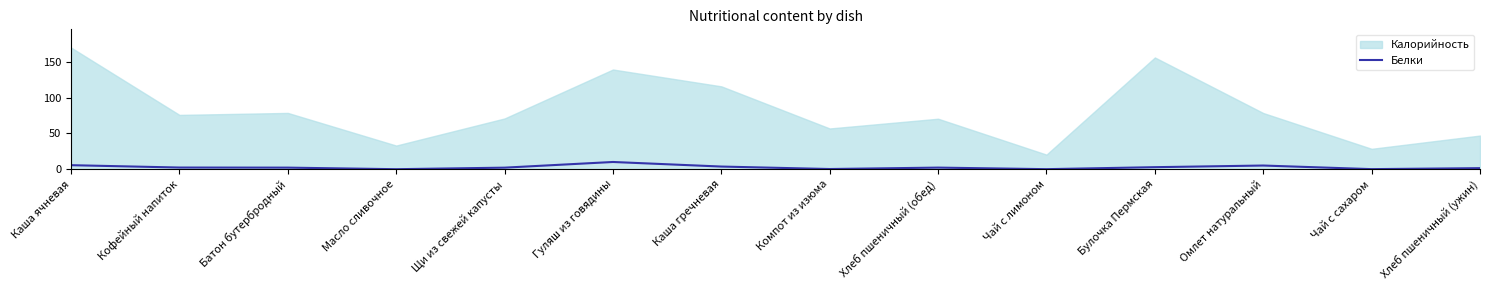

What value does the Белки series have at Омлет натуральный?

5.2